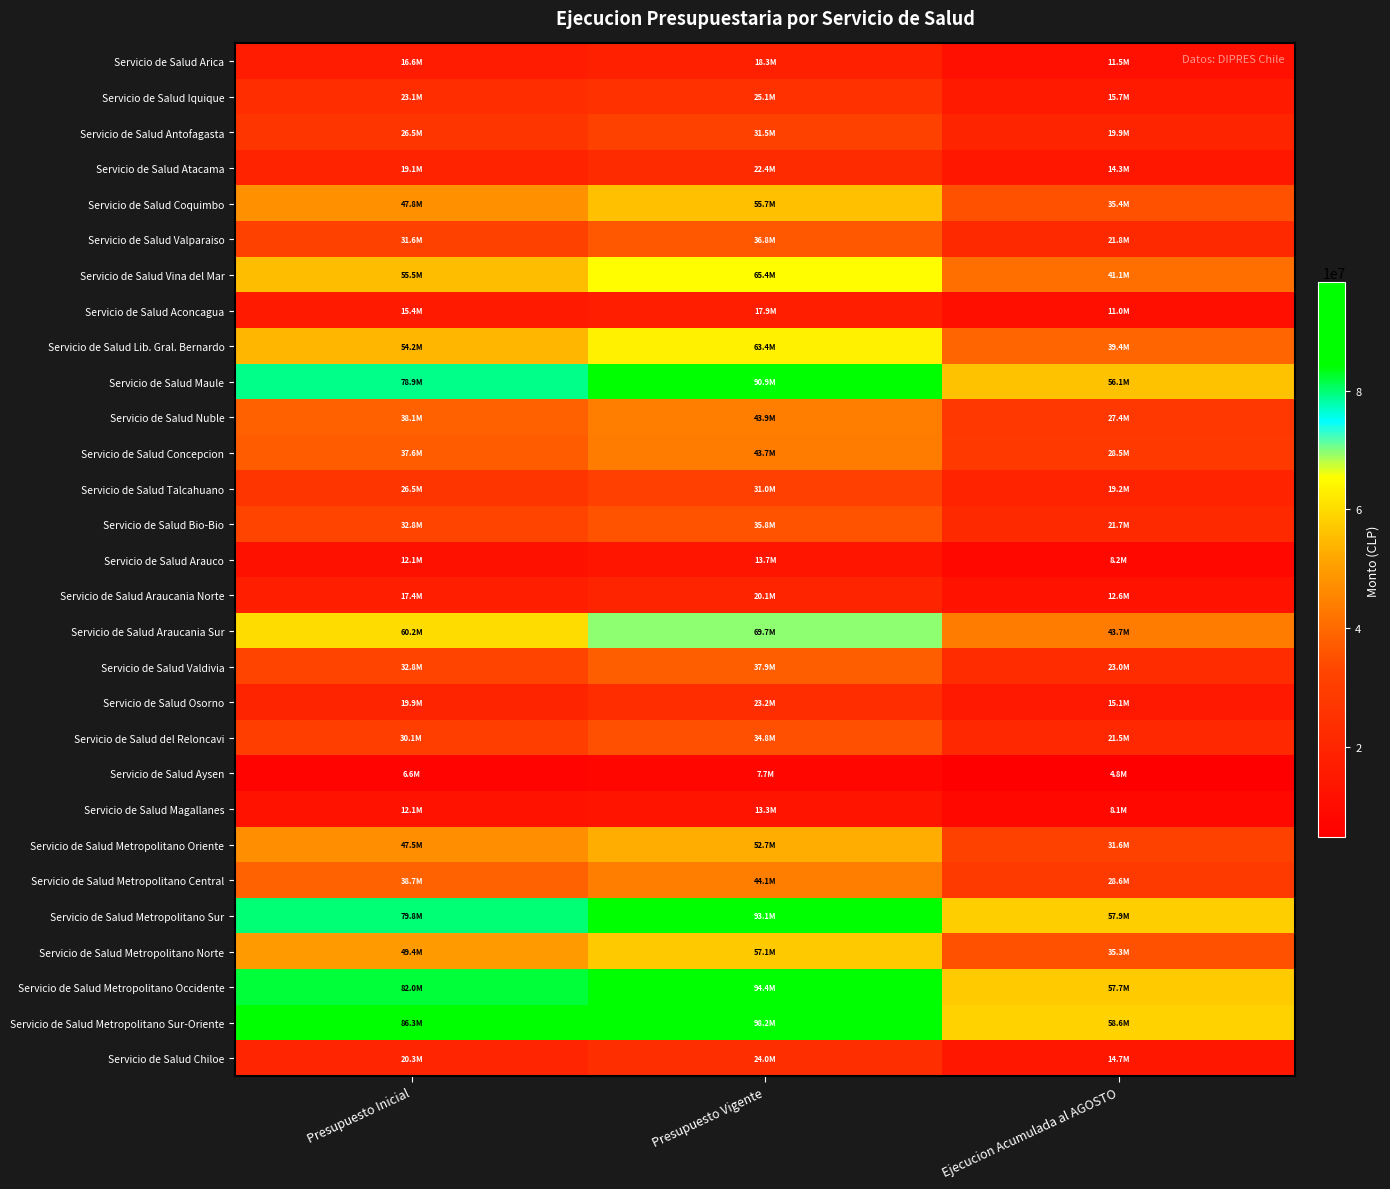

What is the difference between the highest and lowest values at Ejecucion Acumulada al AGOSTO?

53745719